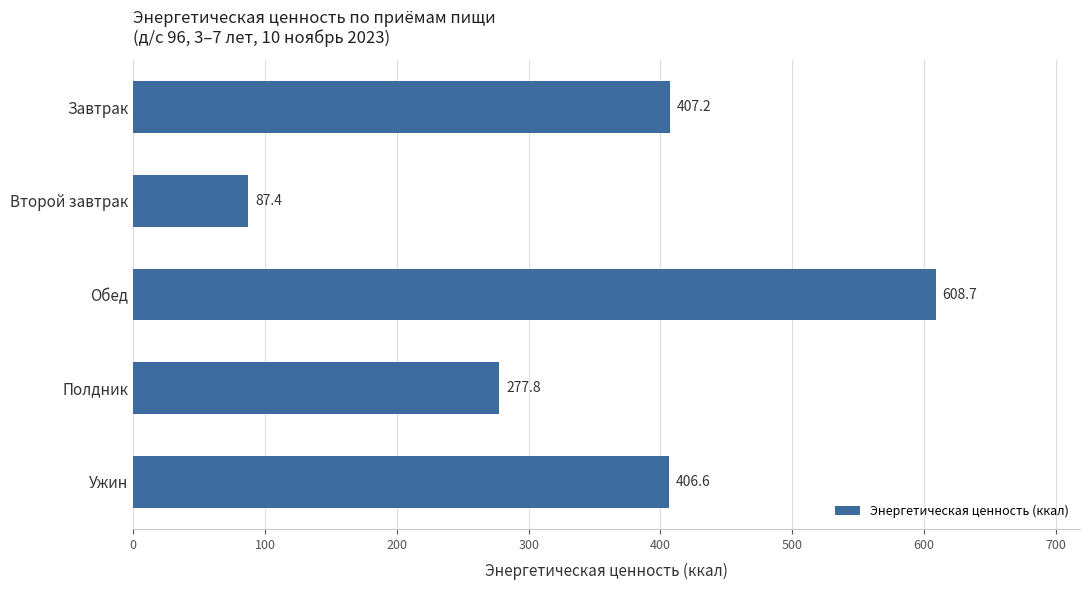

Reading top to bottom, what are all the values shown in this chart?

407.2	87.4	608.7	277.8	406.6